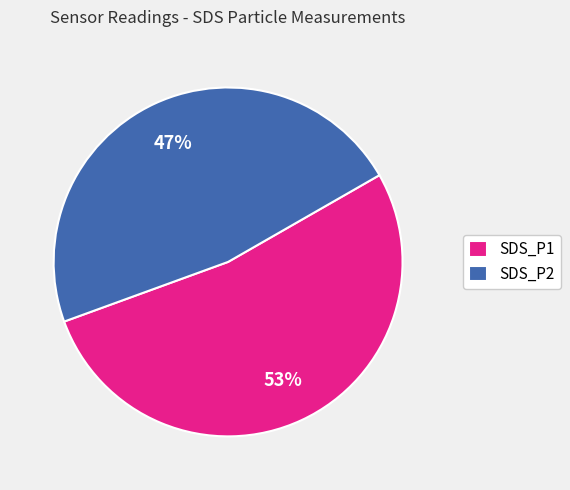

To the nearest percent, what is the average slice percentage?

50%